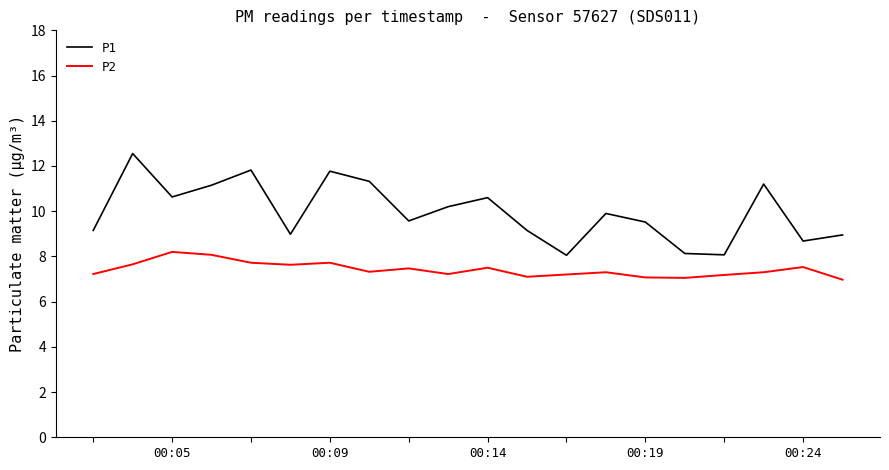

What is the sum of all P2 values?

148.4